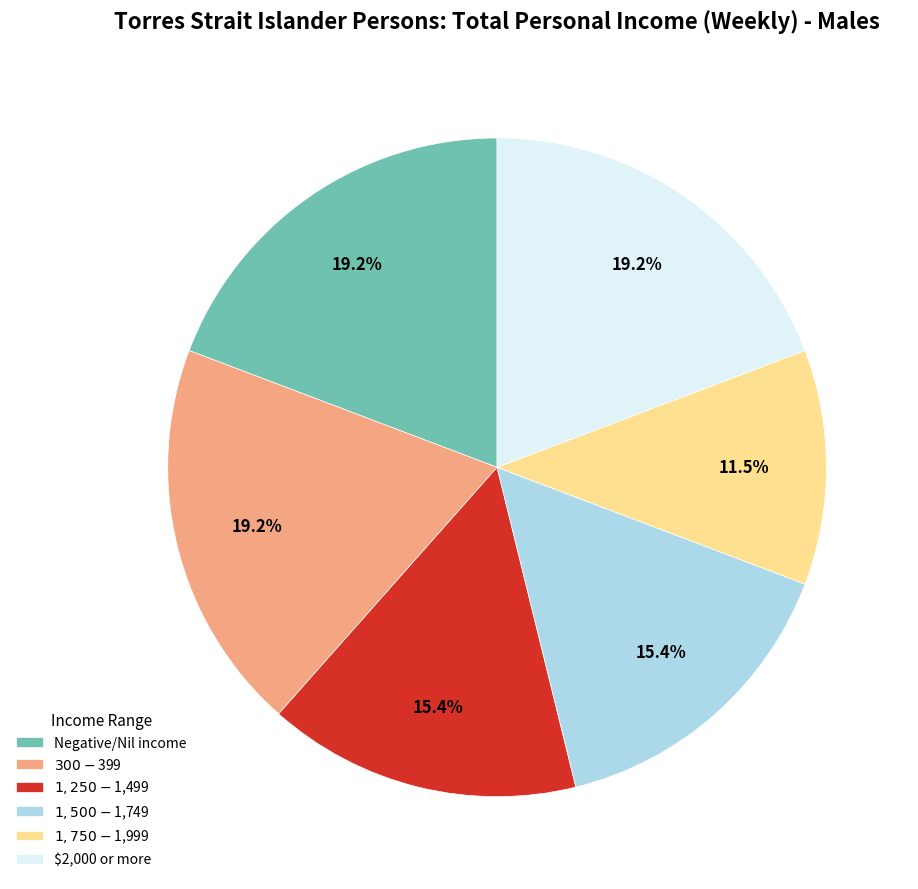

Is there a majority slice in this chart?

No